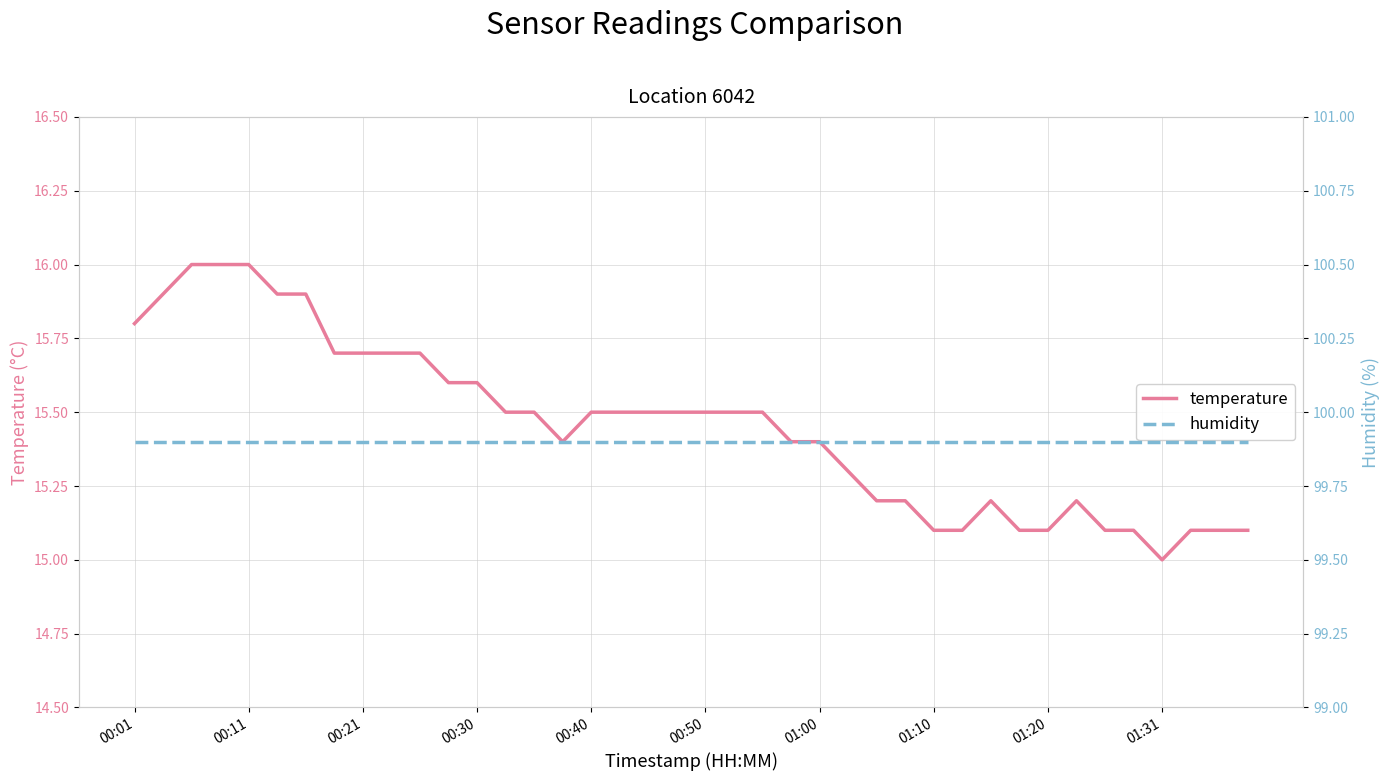

What are all the series names shown in the legend?

temperature, humidity